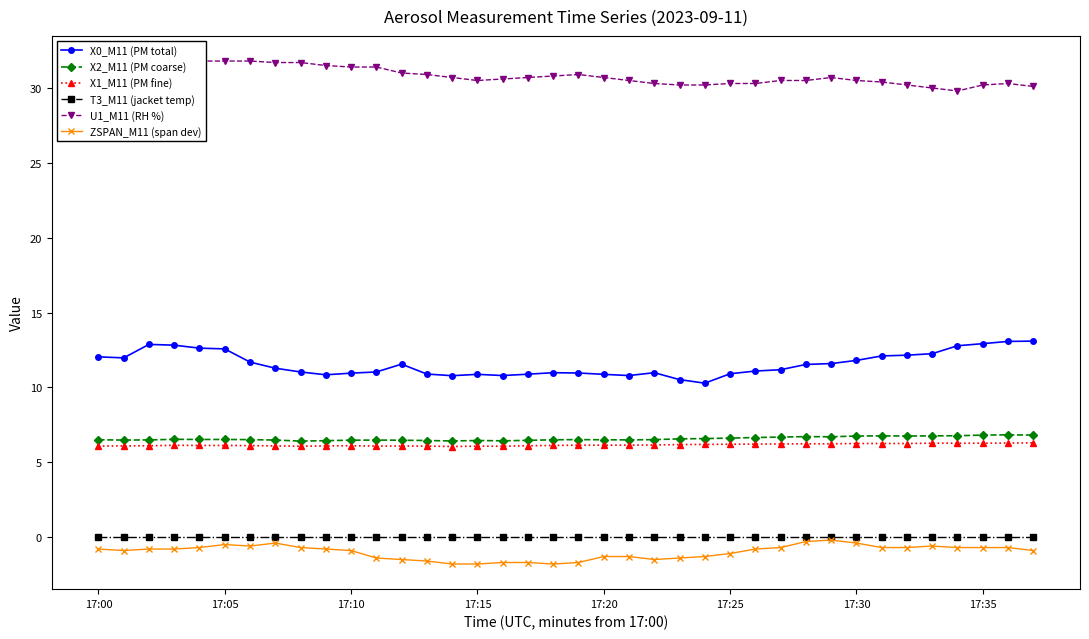

What is the label of the 2nd point from the right?

36